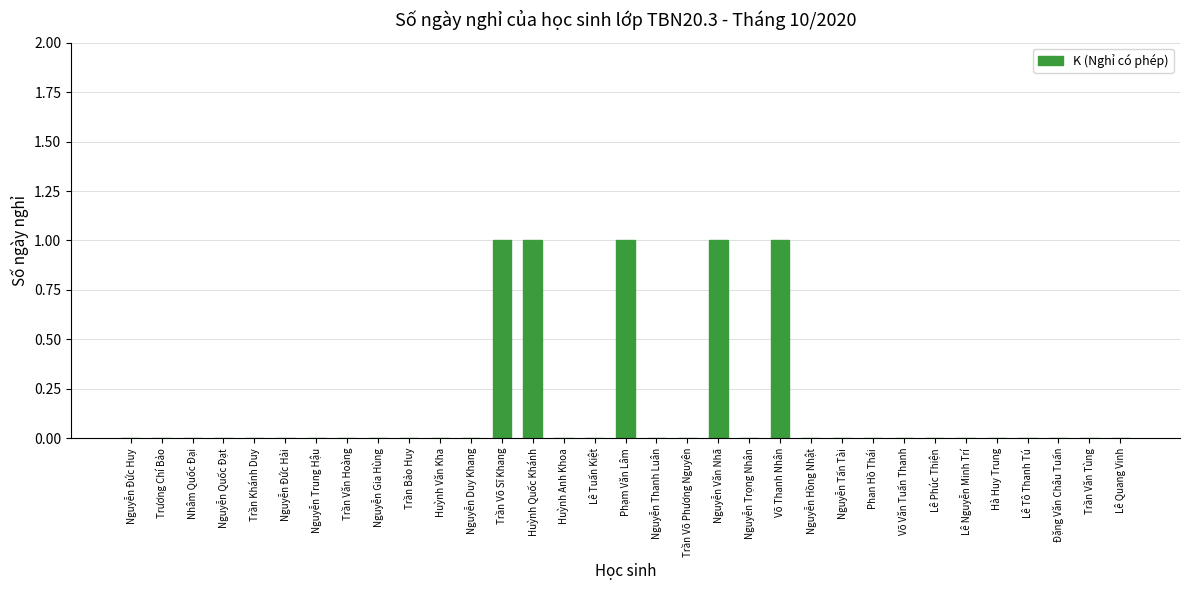

Reading right to left, transcribe all the data shown in this chart.

Lê Quang Vinh=0	Trần Văn Tùng=0	Đặng Văn Châu Tuấn=0	Lê Tô Thanh Tú=0	Hà Huy Trung=0	Lê Nguyễn Minh Trí=0	Lê Phúc Thiện=0	Võ Văn Tuấn Thanh=0	Phan Hồ Thái=0	Nguyễn Tấn Tài=0	Nguyễn Hồng Nhật=0	Võ Thanh Nhân=1	Nguyễn Trọng Nhân=0	Nguyễn Văn Nhã=1	Trần Võ Phương Nguyên=0	Nguyễn Thanh Luân=0	Phạm Văn Lâm=1	Lê Tuấn Kiệt=0	Huỳnh Anh Khoa=0	Huỳnh Quốc Khánh=1	Trần Võ Sĩ Khang=1	Nguyễn Duy Khang=0	Huỳnh Văn Kha=0	Trần Bảo Huy=0	Nguyễn Gia Hùng=0	Trần Văn Hoàng=0	Nguyễn Trung Hậu=0	Nguyễn Đức Hải=0	Trần Khánh Duy=0	Nguyễn Quốc Đạt=0	Nhâm Quốc Đại=0	Trương Chí Bảo=0	Nguyễn Đức Huy=0